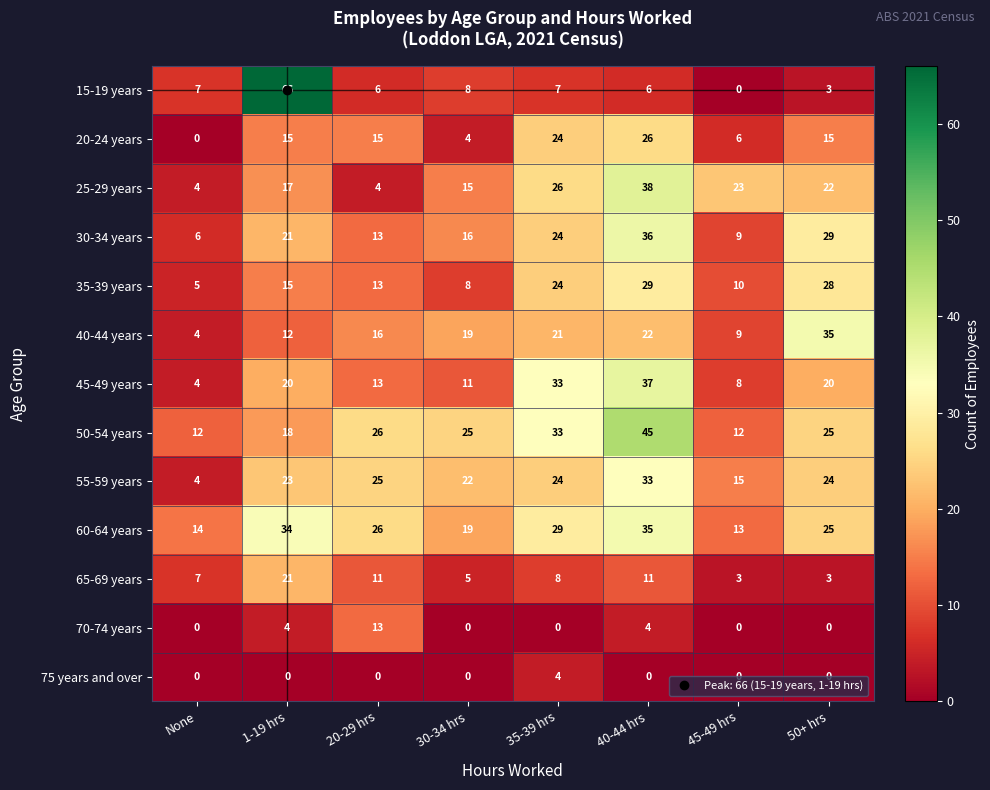

Which series has the largest range (max minus min)?

15-19 years